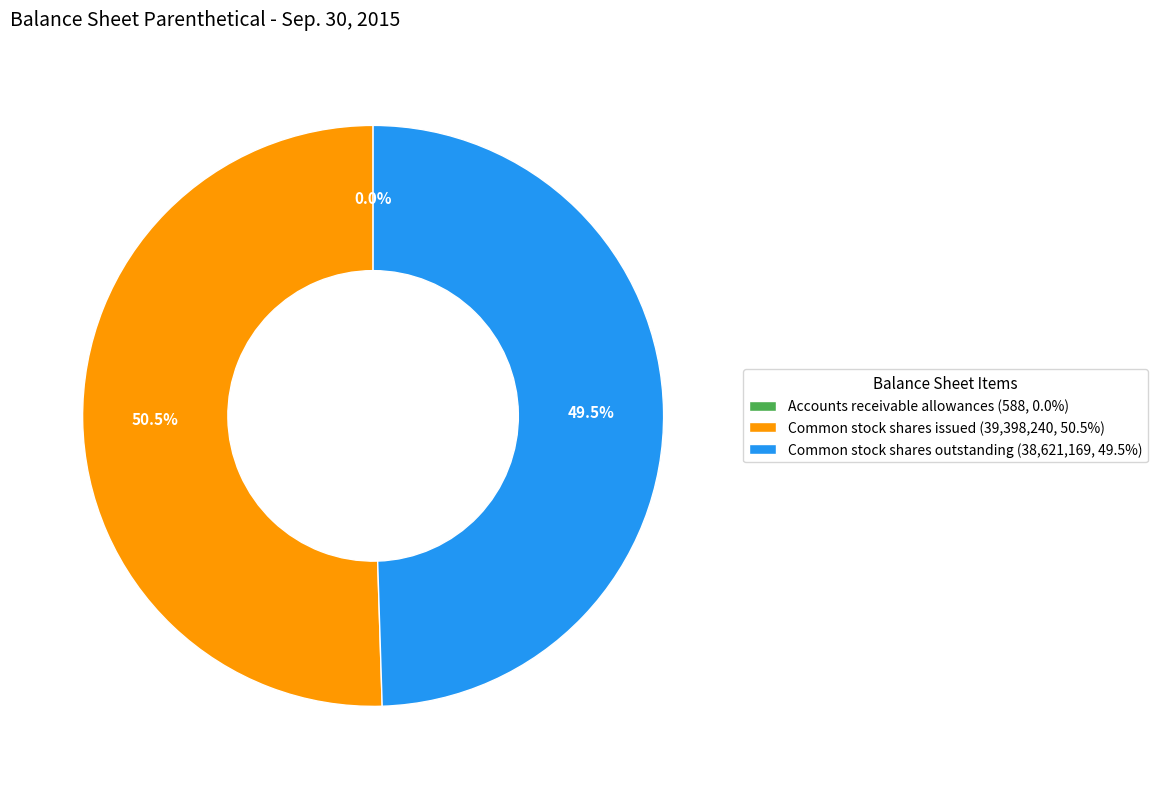

Is there a majority slice in this chart?

Yes